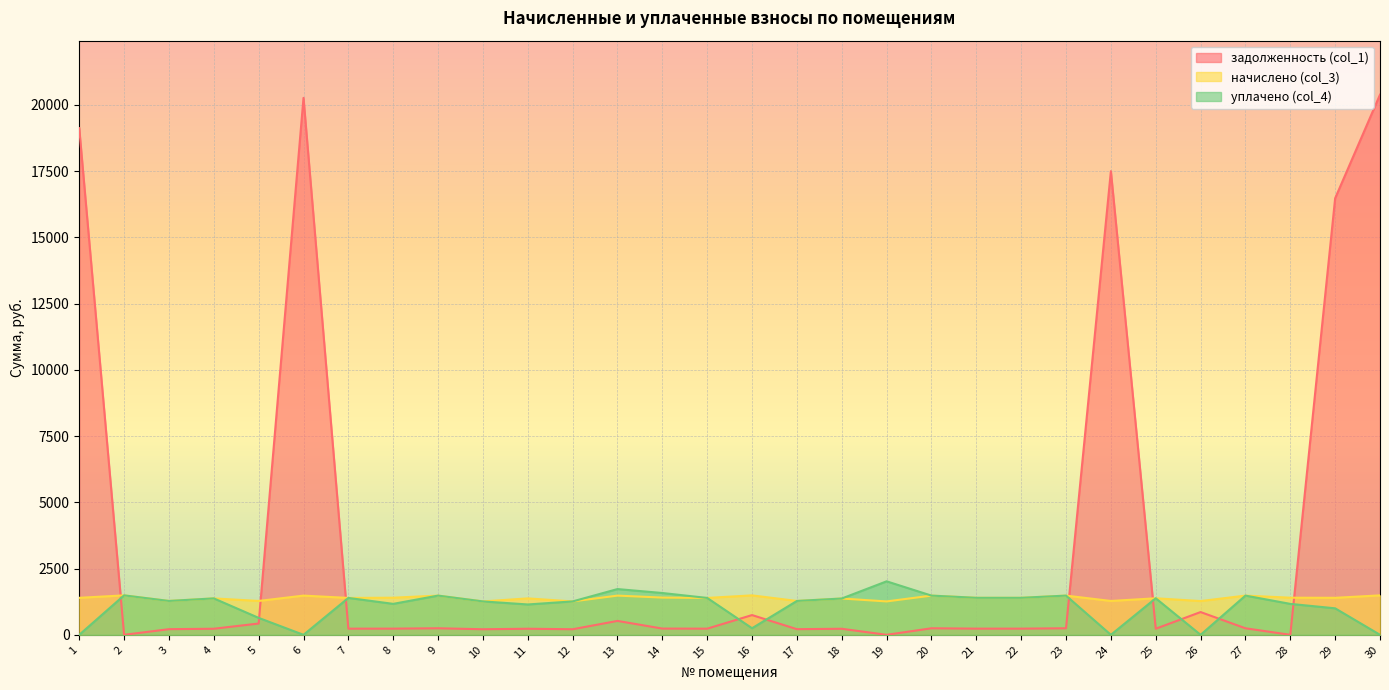

How many values in the уплачено (col_4) series are below 1370?

15